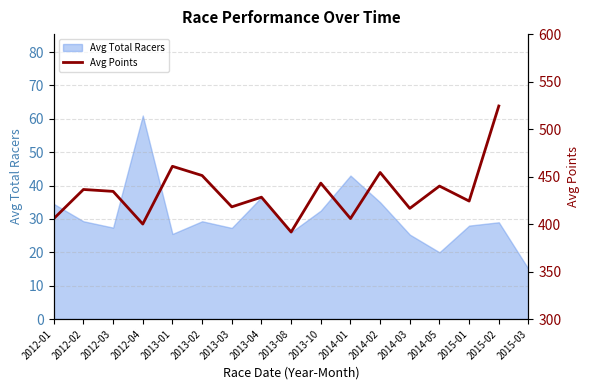

How many values exceed 434?

8